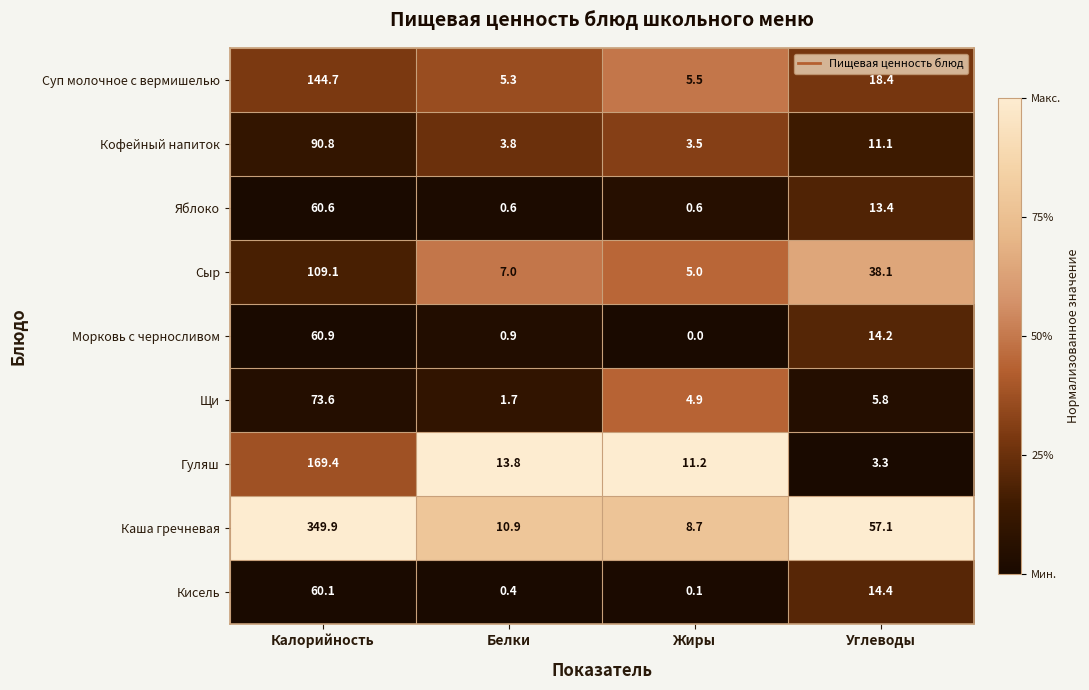

At how many categories does at least one series exceed 0?

4